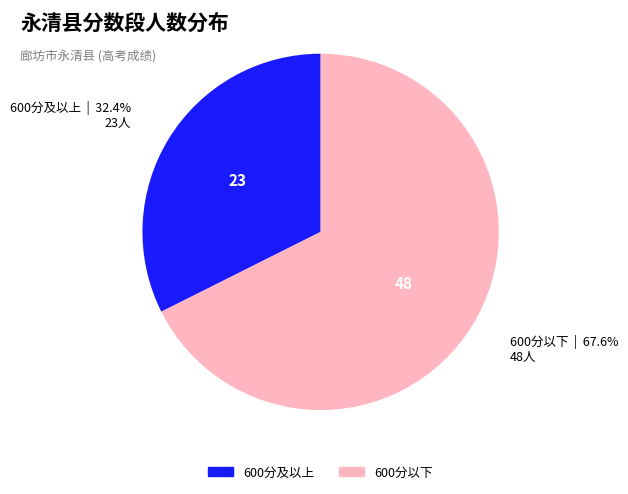

Is there a majority slice in this chart?

Yes